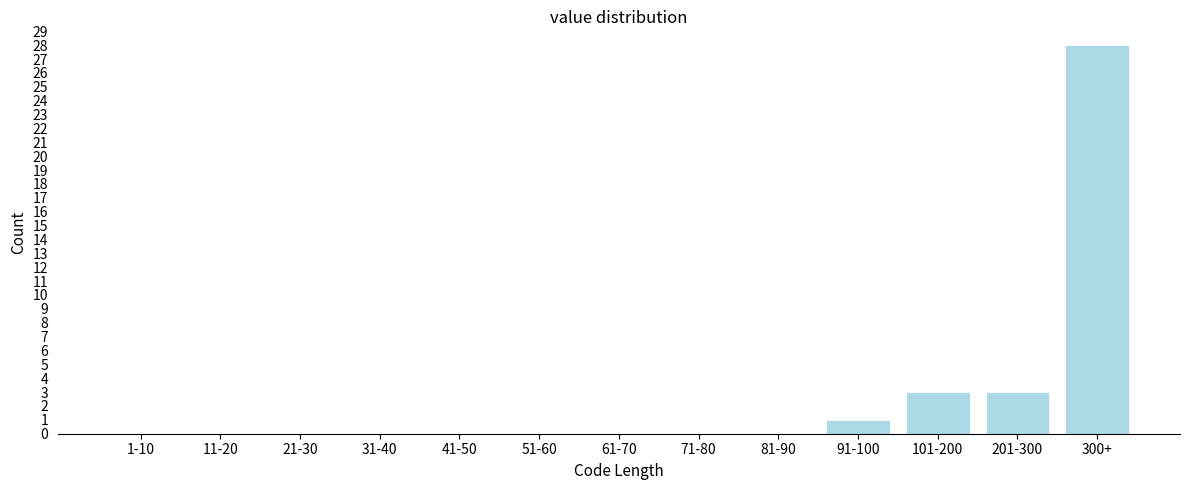

Reading left to right, extract all data points from this chart.

1-10=0	11-20=0	21-30=0	31-40=0	41-50=0	51-60=0	61-70=0	71-80=0	81-90=0	91-100=1	101-200=3	201-300=3	300+=28